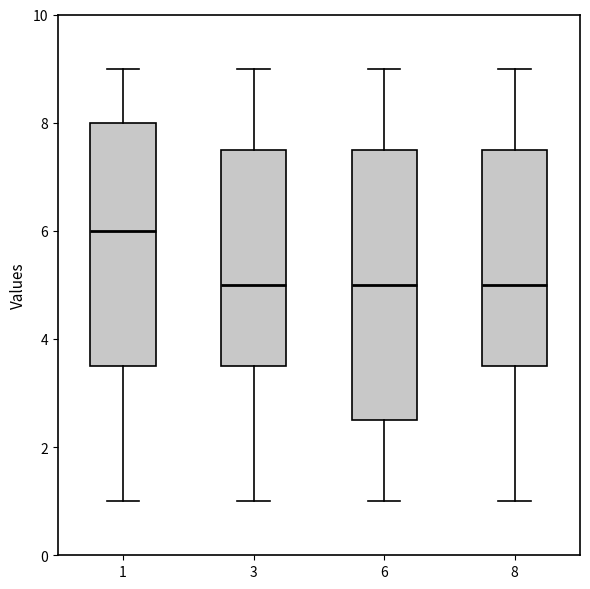

Reading left to right, transcribe this box plot: for each box, give where its median line is, the range the box spans, and where its two whiskers end, as read against the y-axis. The values are not printed on the chart, so give them approximately, as read against the axis.

1: median 6.0, box 3.6 to 8.0, whiskers 1.0 to 9.0
3: median 5.0, box 3.6 to 7.6, whiskers 1.0 to 9.0
6: median 5.0, box 2.6 to 7.6, whiskers 1.0 to 9.0
8: median 5.0, box 3.6 to 7.6, whiskers 1.0 to 9.0